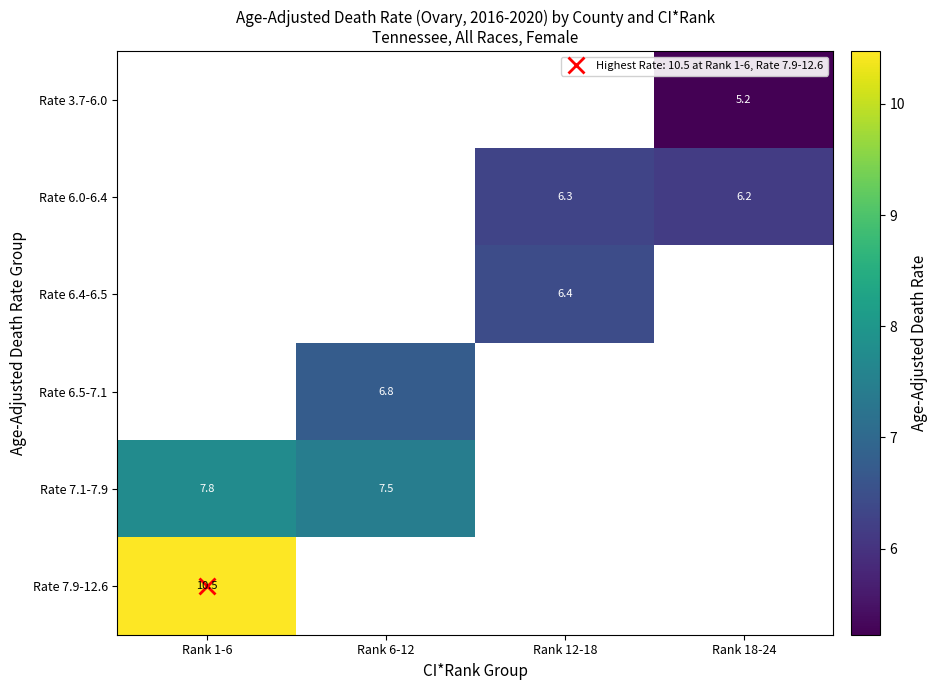

Which series has the largest range (max minus min)?

Rate 7.1-7.9